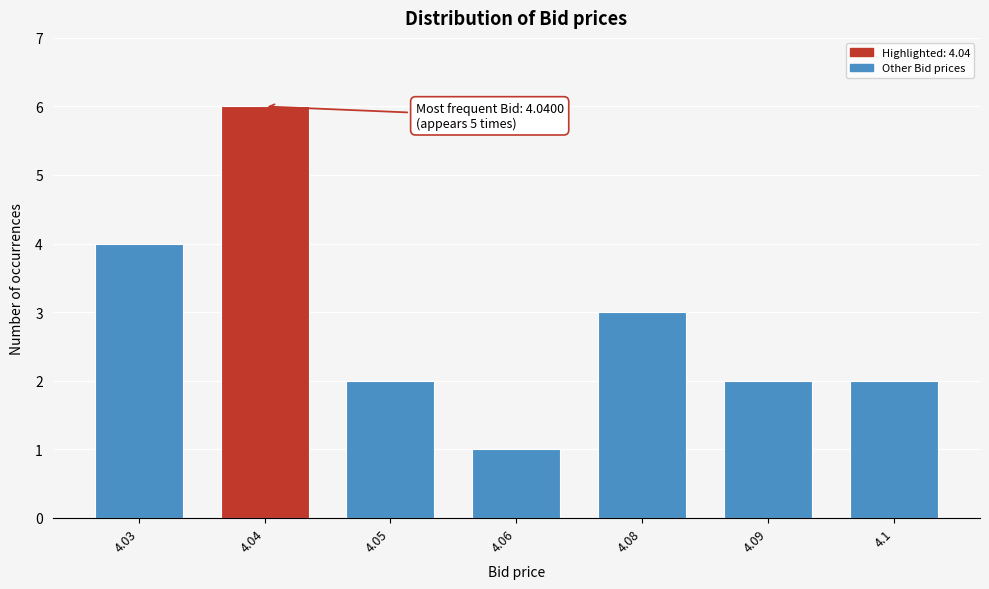

Reading left to right, what are all the values shown in this chart?

4.03=4	4.04=6	4.05=2	4.06=1	4.08=3	4.09=2	4.1=2